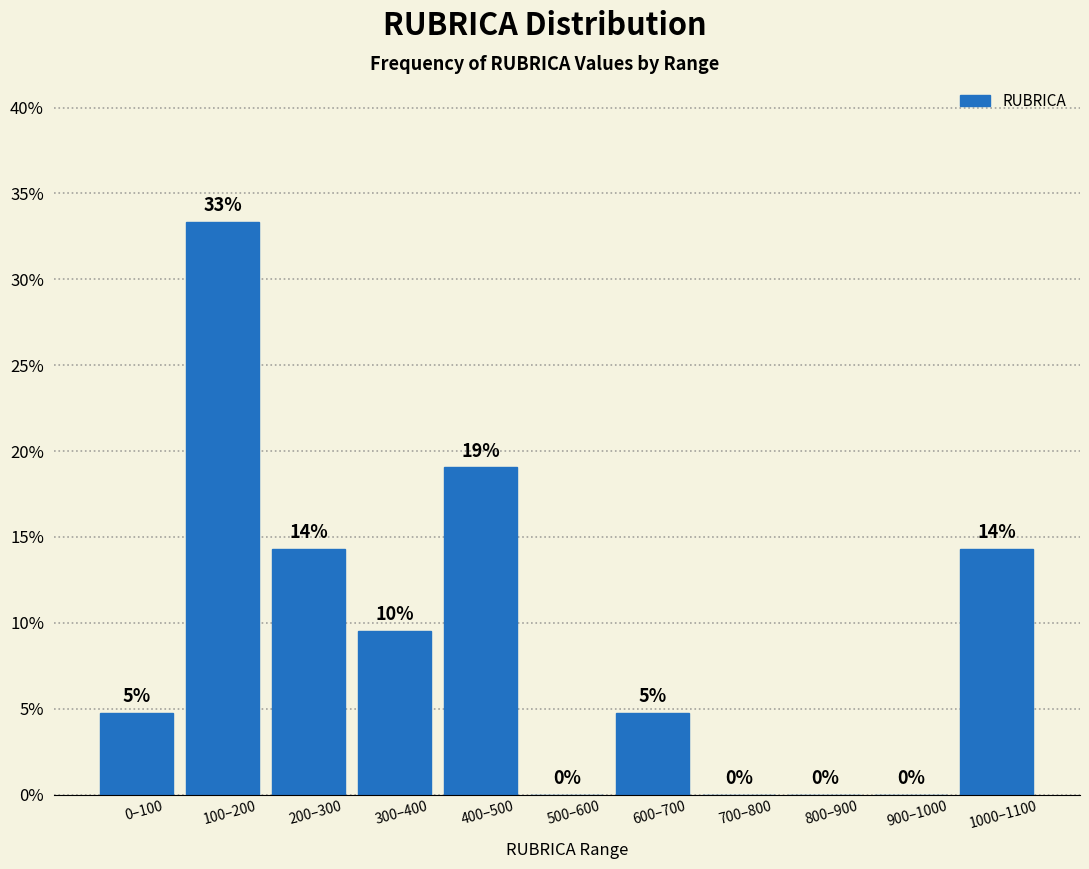

Are the bars horizontal?

No